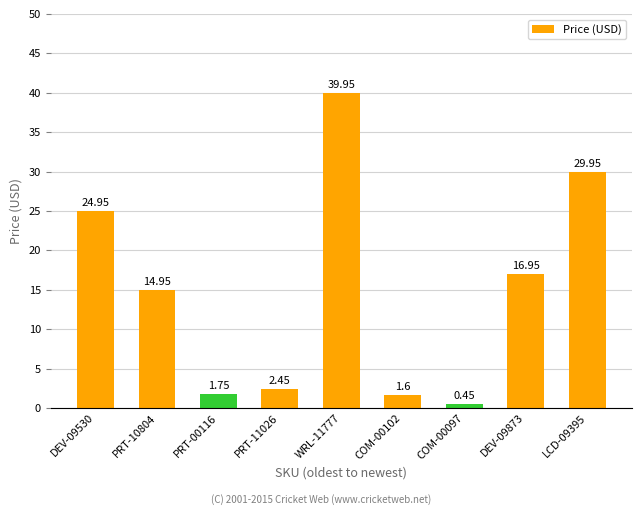

How many data points are less than 14?

4